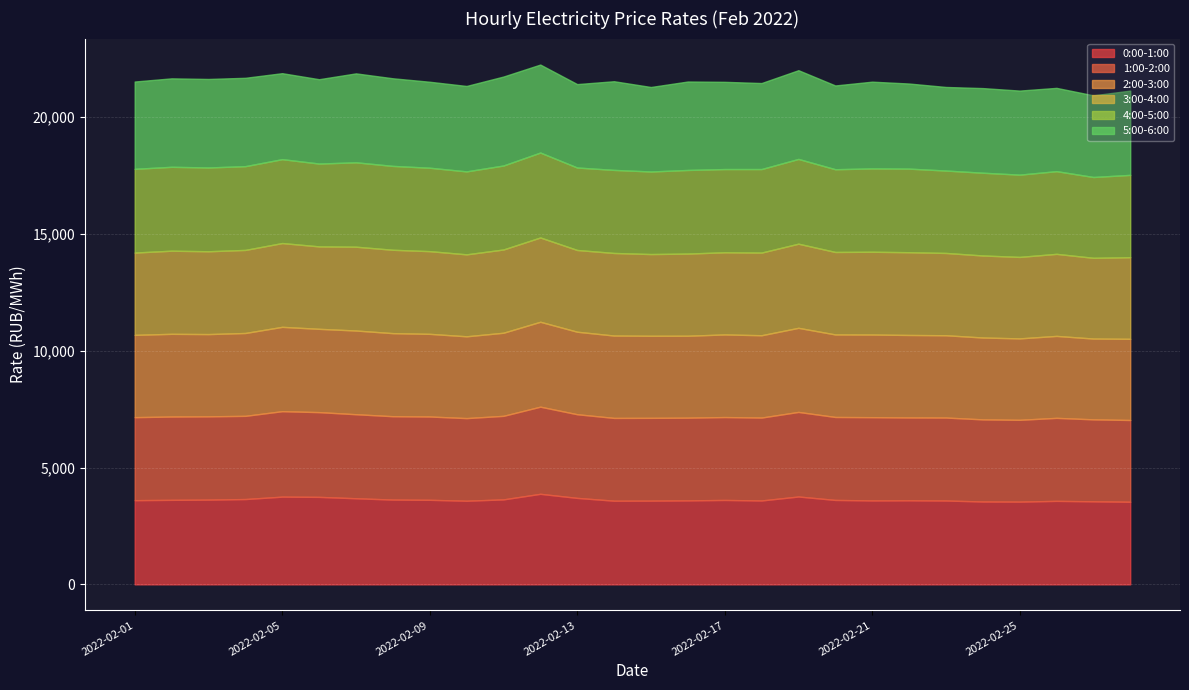

How many distinct data groups are displayed?

6